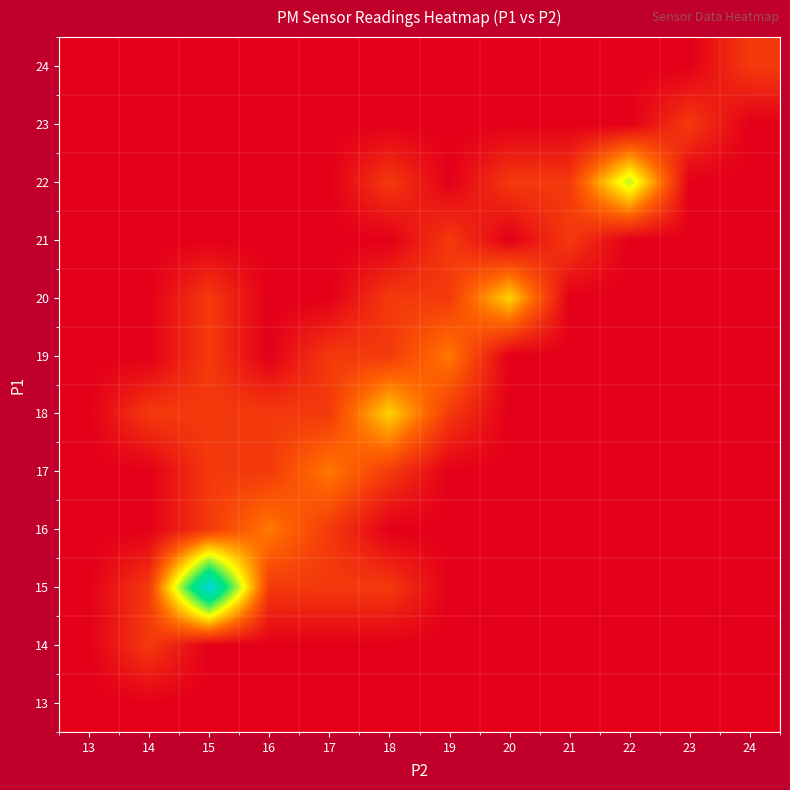

Reading left to right, what are all the values shown in this chart?

13: 13=0	14=0	15=0	16=0	17=0	18=0	19=0	20=0	21=0	22=0	23=0	24=0
14: 13=0	14=1	15=0	16=0	17=0	18=0	19=0	20=0	21=0	22=0	23=0	24=0
15: 13=0	14=1	15=7	16=1	17=1	18=1	19=0	20=0	21=0	22=0	23=0	24=0
16: 13=0	14=0	15=1	16=2	17=1	18=0	19=0	20=0	21=0	22=0	23=0	24=0
17: 13=0	14=0	15=1	16=1	17=2	18=1	19=0	20=0	21=0	22=0	23=0	24=0
18: 13=0	14=1	15=1	16=1	17=1	18=3	19=1	20=0	21=0	22=0	23=0	24=0
19: 13=0	14=0	15=1	16=0	17=1	18=1	19=2	20=0	21=0	22=0	23=0	24=0
20: 13=0	14=0	15=1	16=0	17=0	18=1	19=1	20=3	21=0	22=0	23=0	24=0
21: 13=0	14=0	15=0	16=0	17=0	18=0	19=1	20=0	21=1	22=0	23=0	24=0
22: 13=0	14=0	15=0	16=0	17=0	18=1	19=0	20=1	21=1	22=4	23=0	24=0
23: 13=0	14=0	15=0	16=0	17=0	18=0	19=0	20=0	21=0	22=0	23=1	24=0
24: 13=0	14=0	15=0	16=0	17=0	18=0	19=0	20=0	21=0	22=0	23=0	24=1